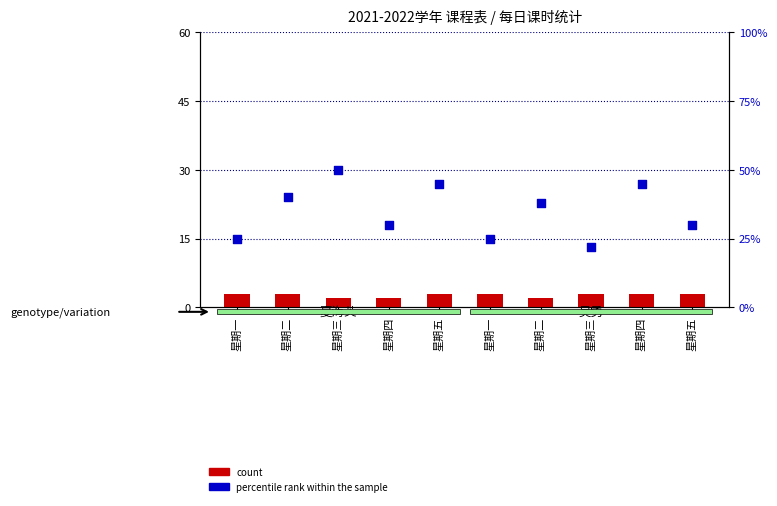

Which series reaches the maximum Y coordinate?

percentile rank within the sample